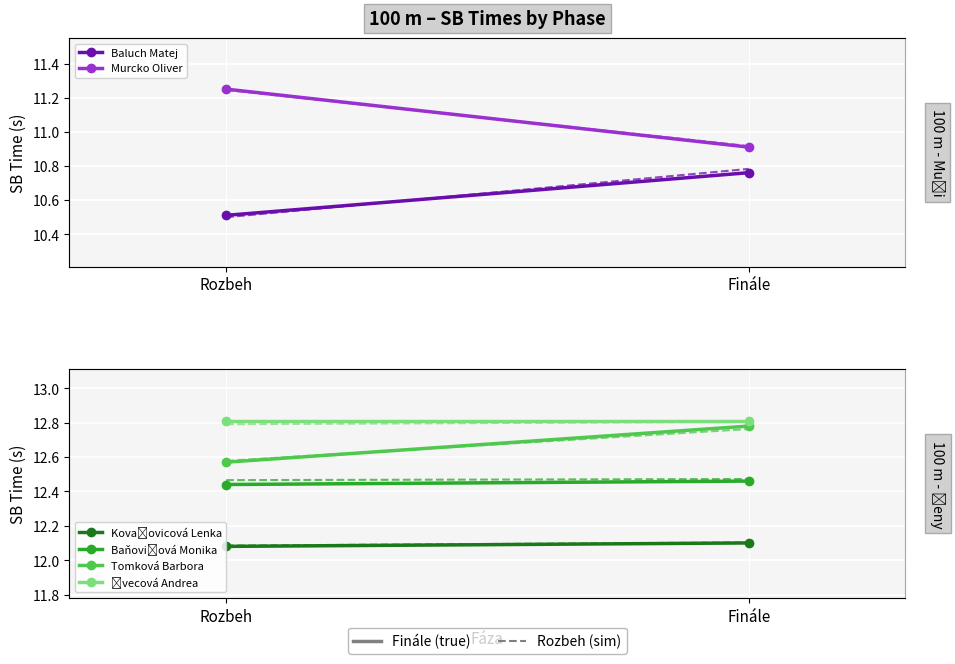

What is the label of the 1st point from the right?

Finále